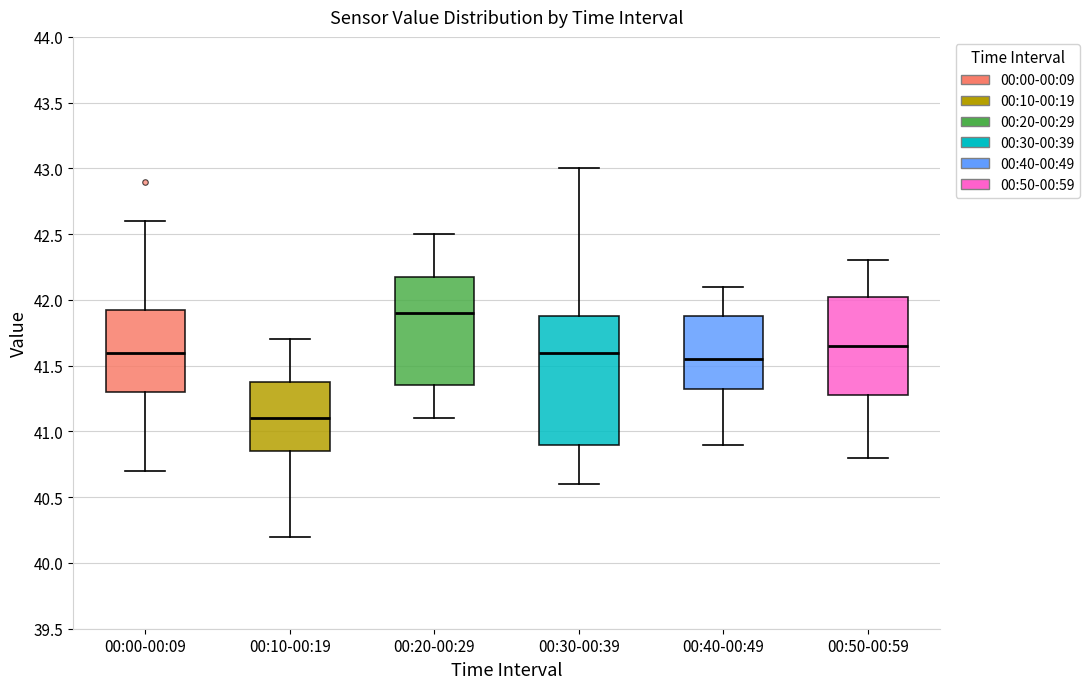

Reading left to right, transcribe this box plot: for each box, give where its median line is, the range the box spans, and where its two whiskers end, as read against the y-axis. The values are not printed on the chart, so give them approximately, as read against the axis.

00:00-00:09: median 41.60, box 41.30 to 41.95, whiskers 40.70 to 42.60
00:10-00:19: median 41.10, box 40.85 to 41.40, whiskers 40.20 to 41.70
00:20-00:29: median 41.90, box 41.35 to 42.20, whiskers 41.10 to 42.50
00:30-00:39: median 41.60, box 40.90 to 41.90, whiskers 40.60 to 43.00
00:40-00:49: median 41.55, box 41.35 to 41.90, whiskers 40.90 to 42.10
00:50-00:59: median 41.65, box 41.30 to 42.05, whiskers 40.80 to 42.30